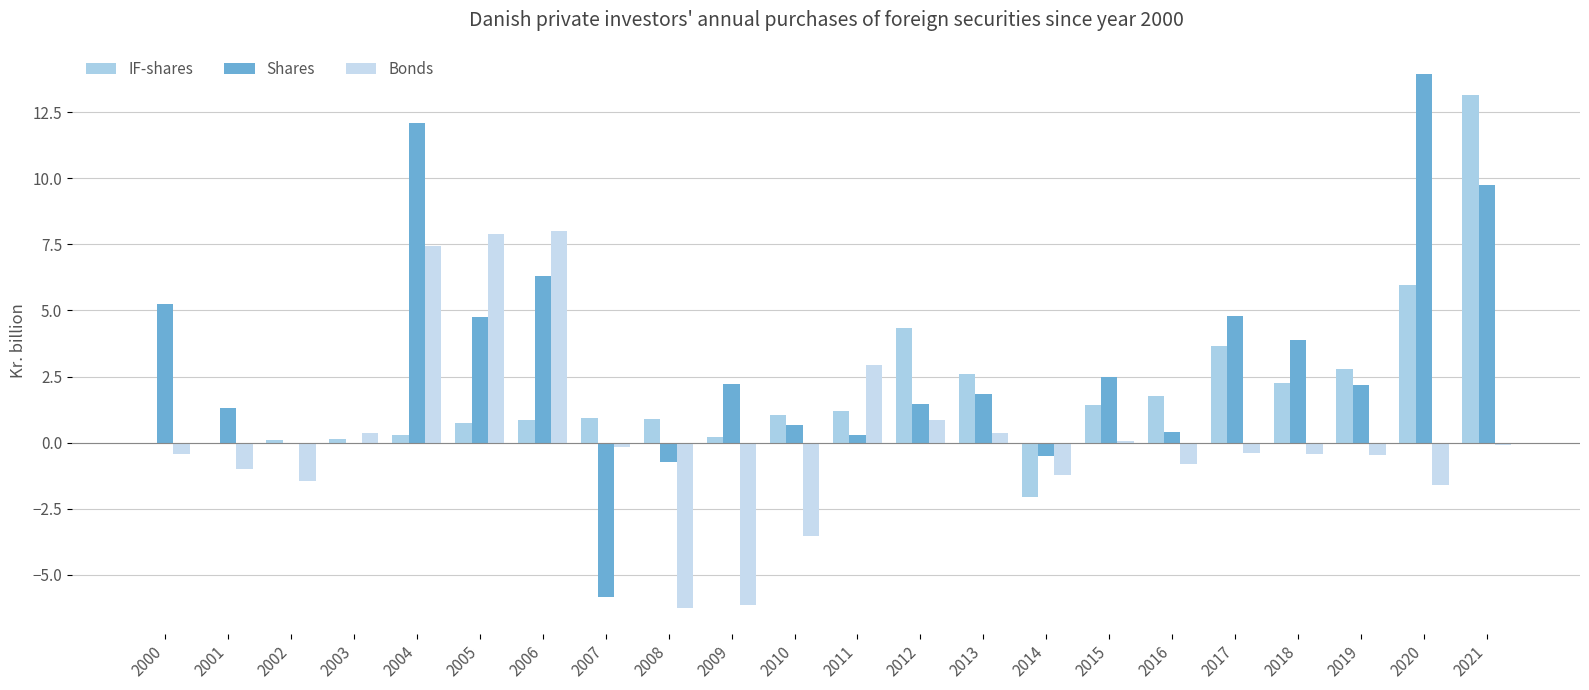

What is the average value of the Shares series?

3.0